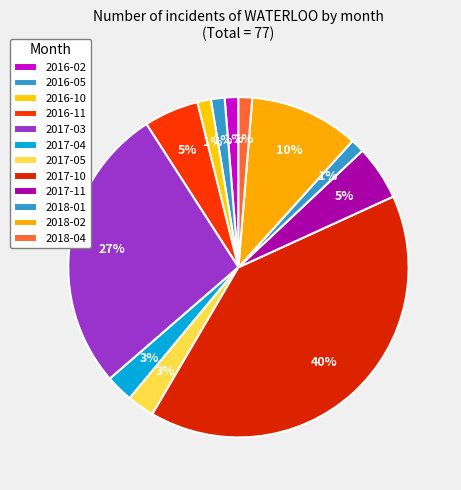

What portion of the pie excludes 2017-05?

97.4%